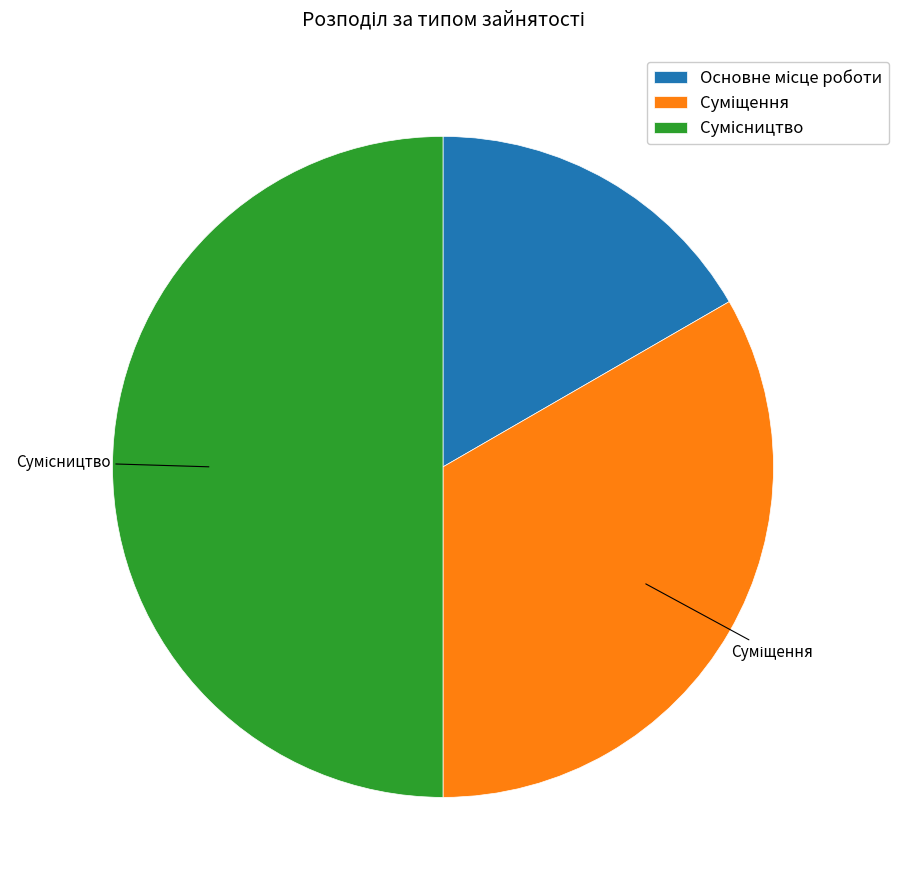

To the nearest percent, what is the difference between the largest and smallest slice percentages?

33%